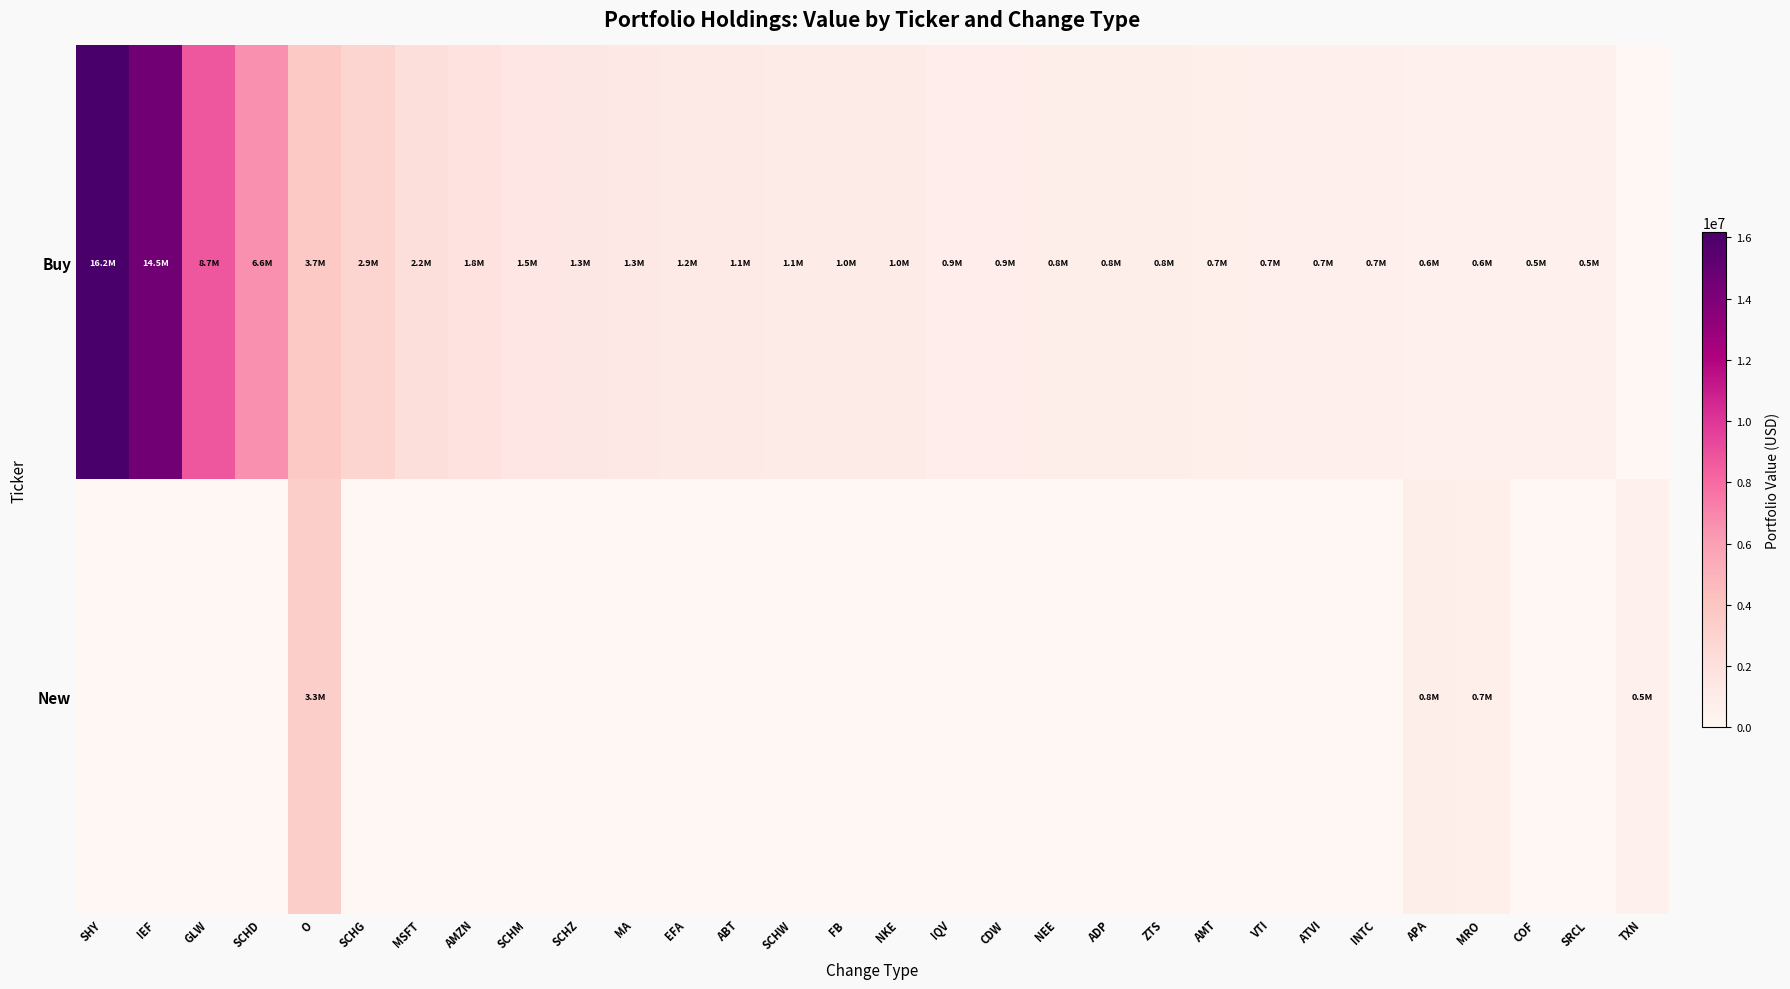

What is the spread (max minus min) of values at ABT?

1115898